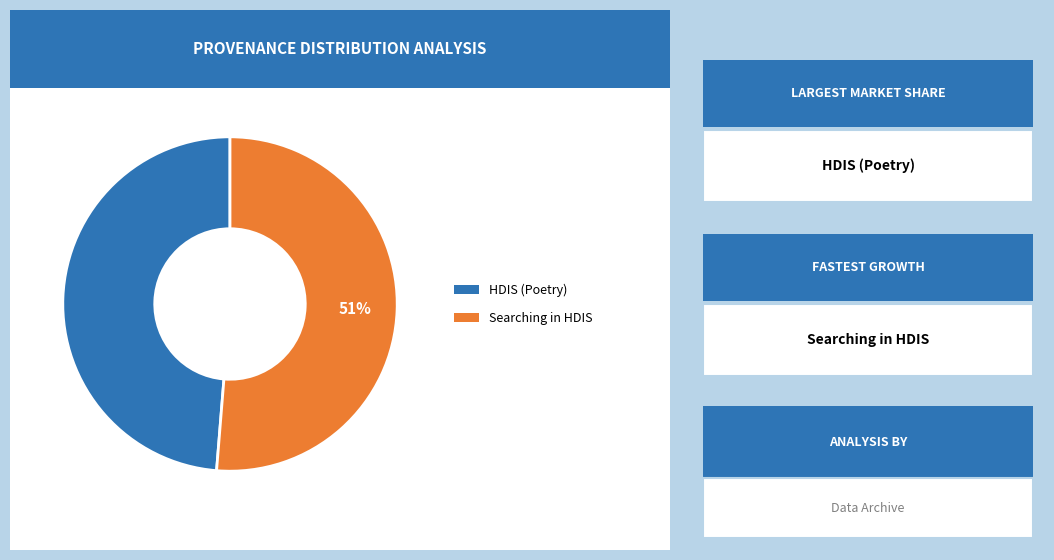

What is the largest slice in the pie chart?

Searching in HDIS